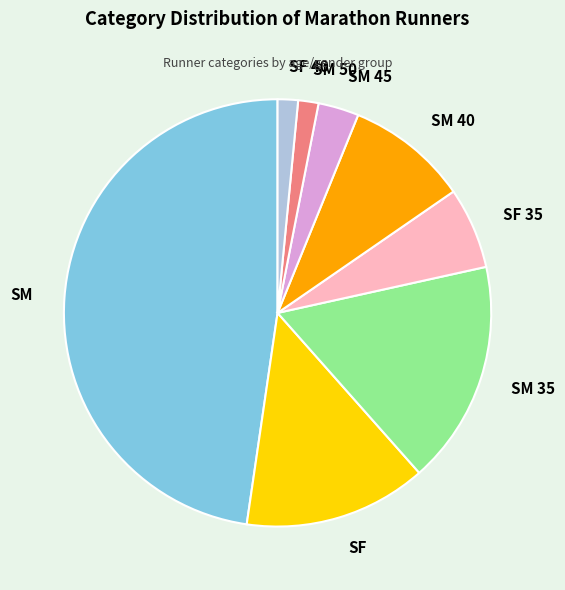

Which has a higher value, SM 45 or SF?

SF